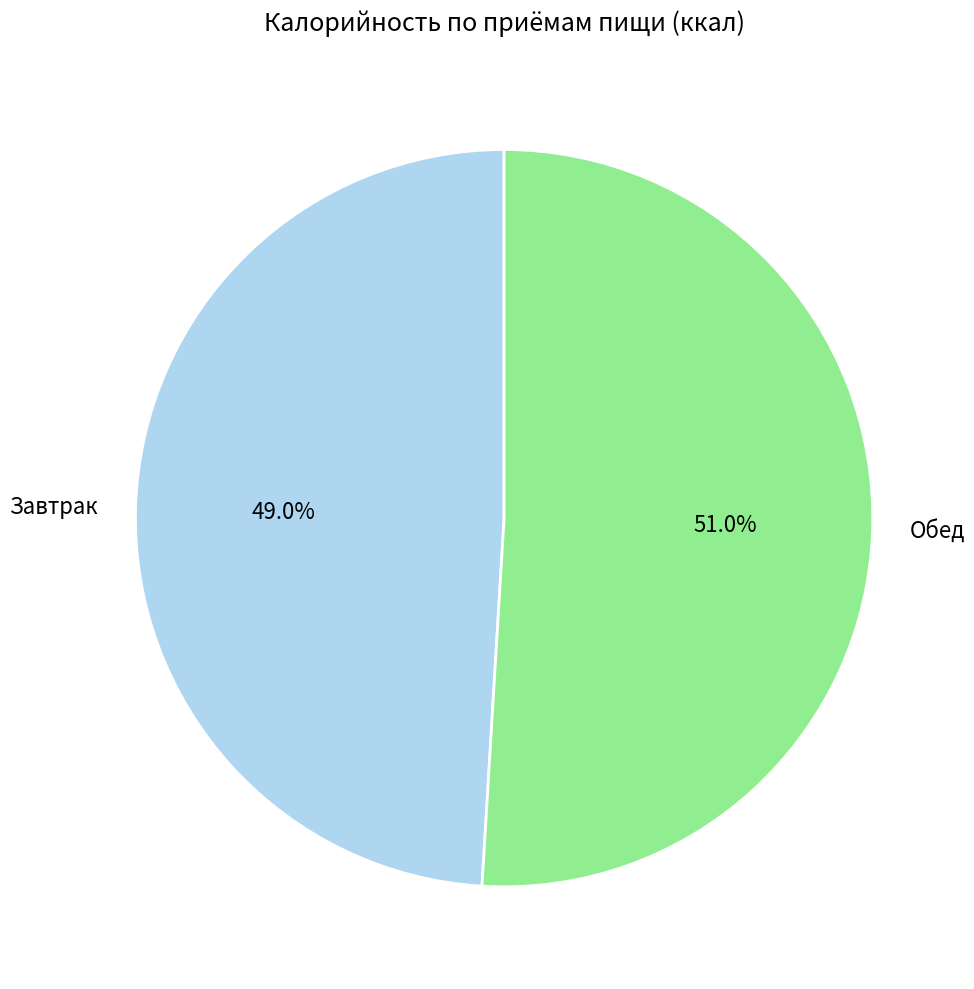

Rank the categories by value from highest to lowest.

Обед, Завтрак